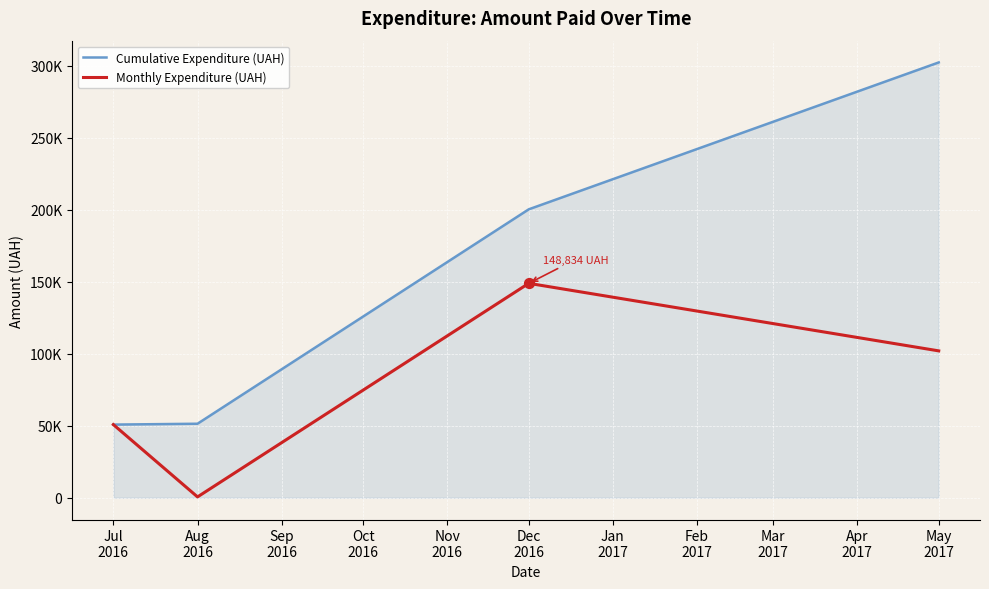

What are all the series names shown in the legend?

Cumulative Expenditure (UAH), Monthly Expenditure (UAH)